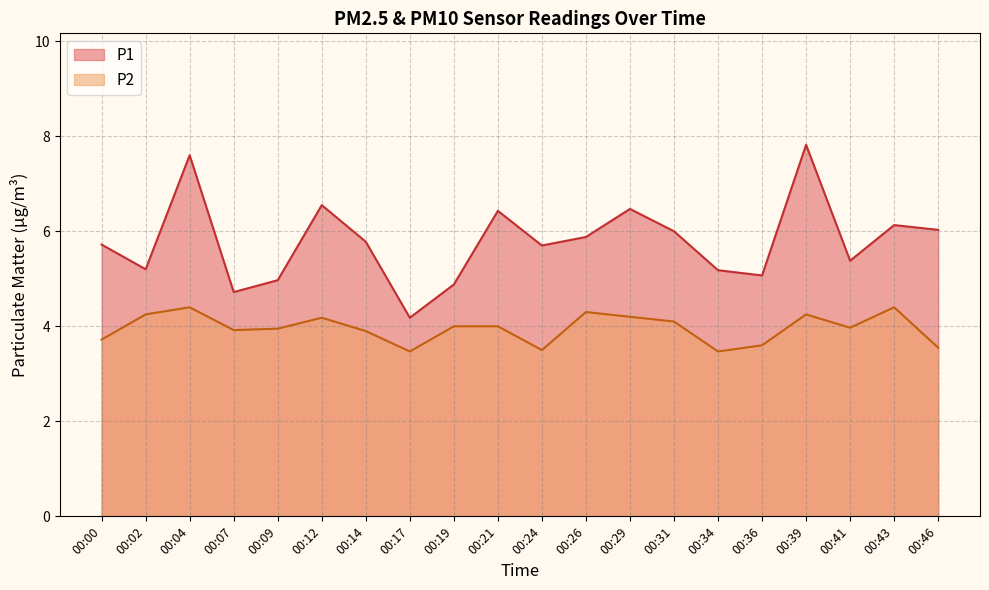

True or false: P1 and P2 cross at least once.

False